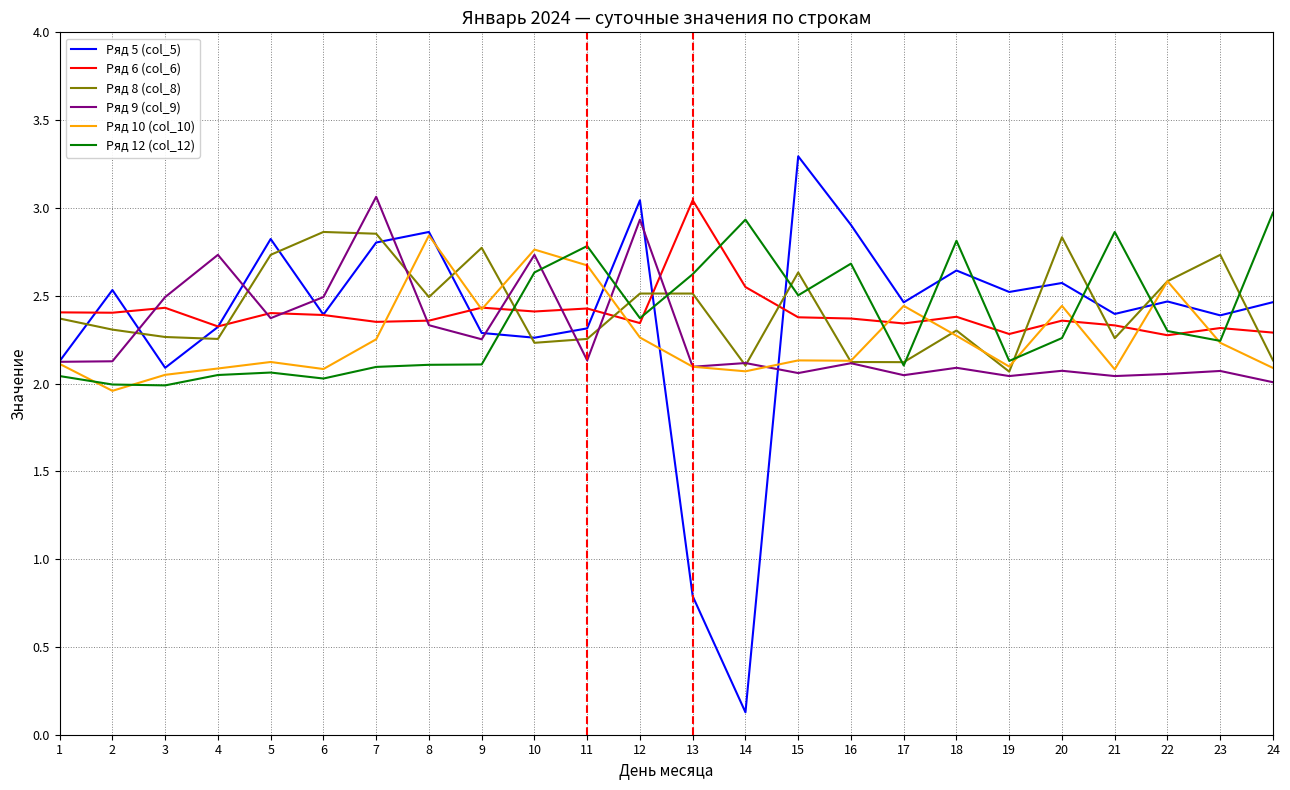

How many categories are shown in the chart?

24